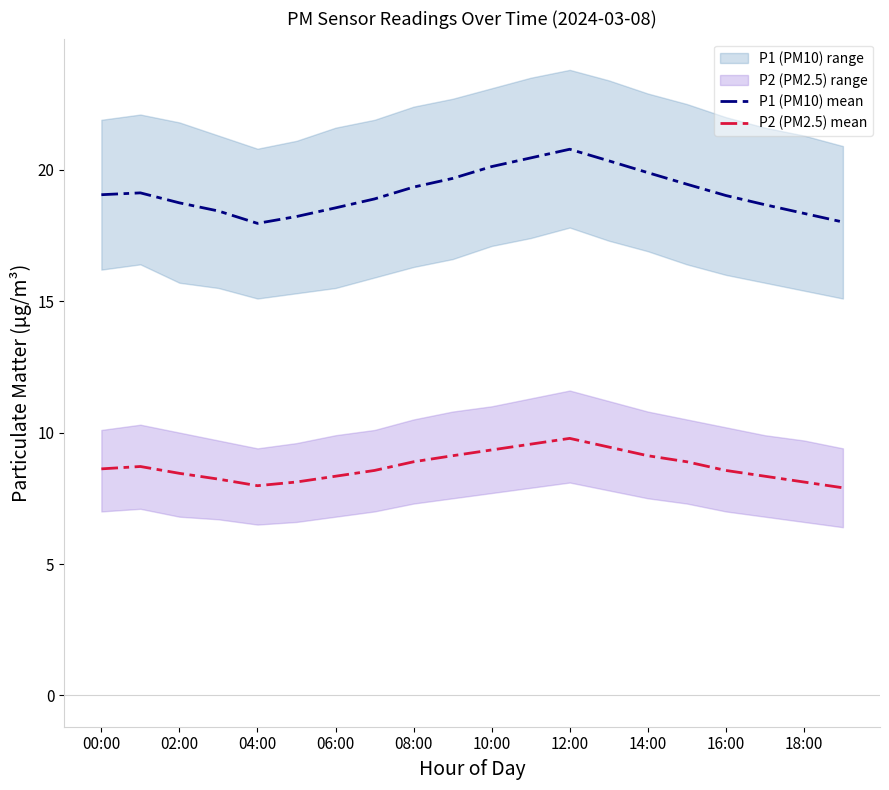

What is the smallest value displayed?

7.9